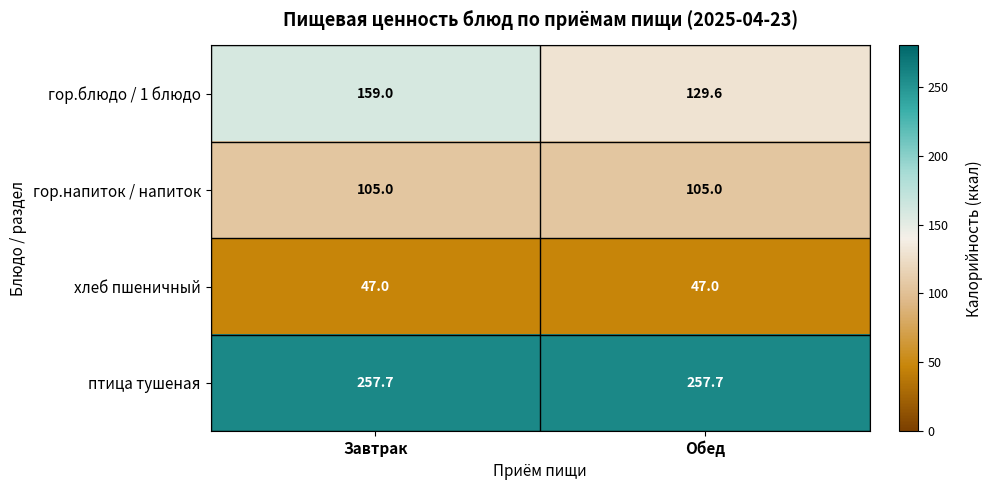

At which label is гор.блюдо / 1 блюдо closest to 144?

Обед